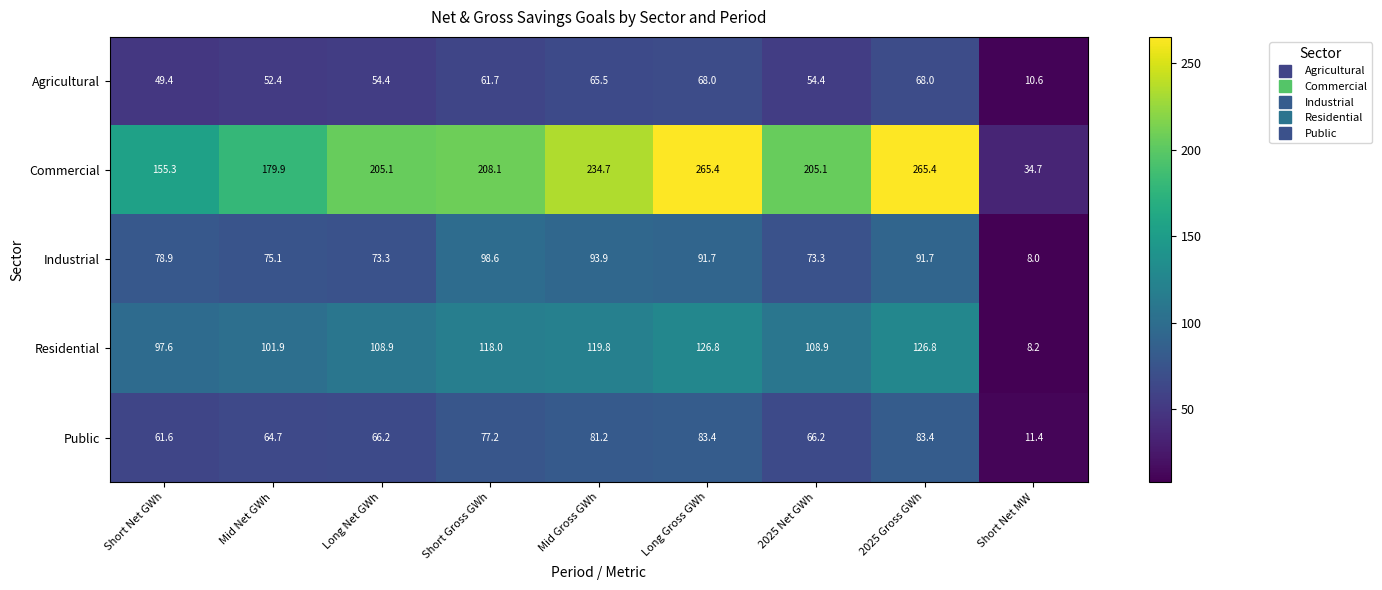

Rank the series at Short Net GWh from lowest to highest value.

Agricultural, Public, Industrial, Residential, Commercial